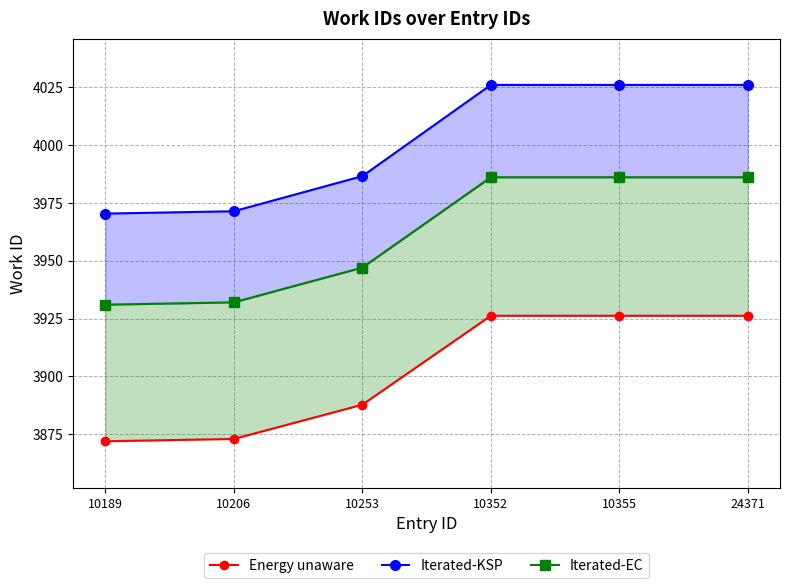

Count the number of data series in this chart.

3